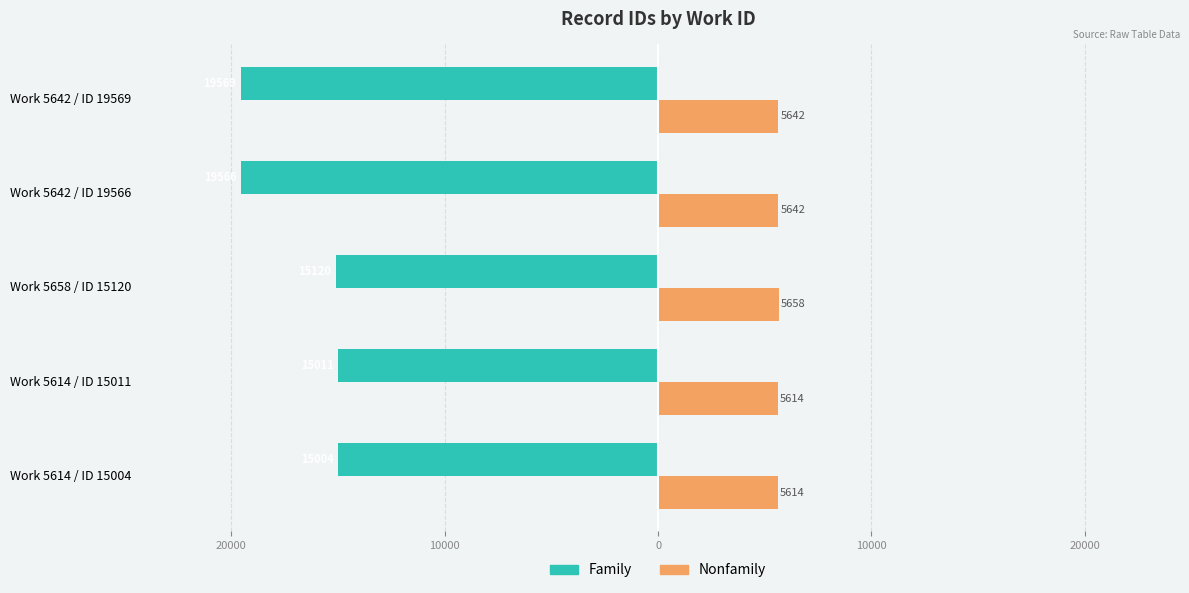

What are all the series names shown in the legend?

Family, Nonfamily